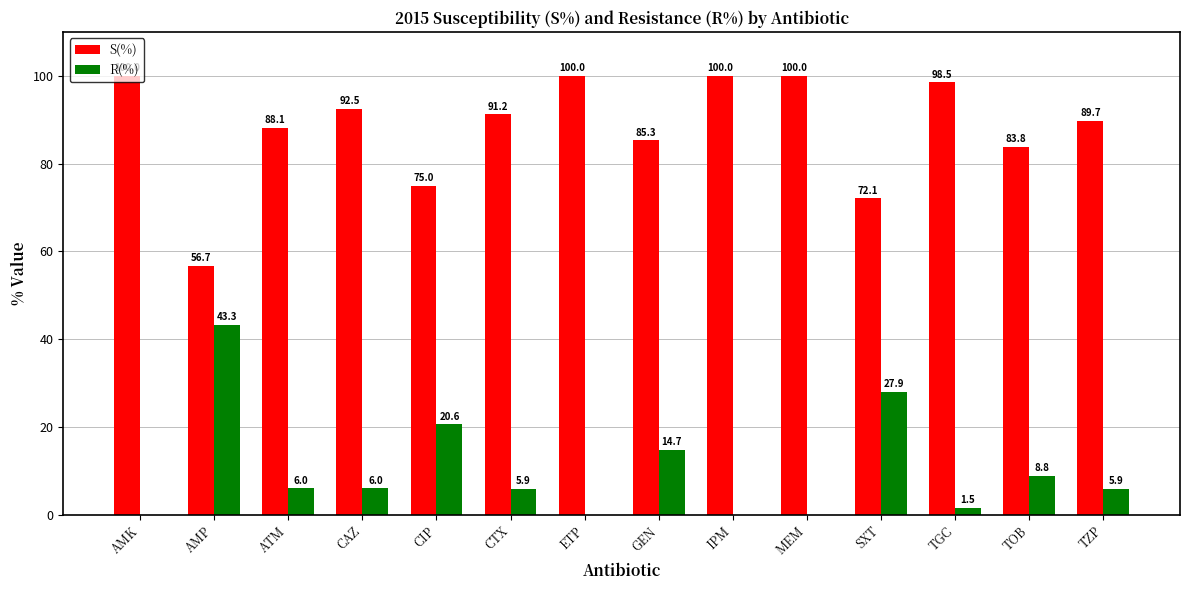

At which label is R(%) closest to 21?

CIP